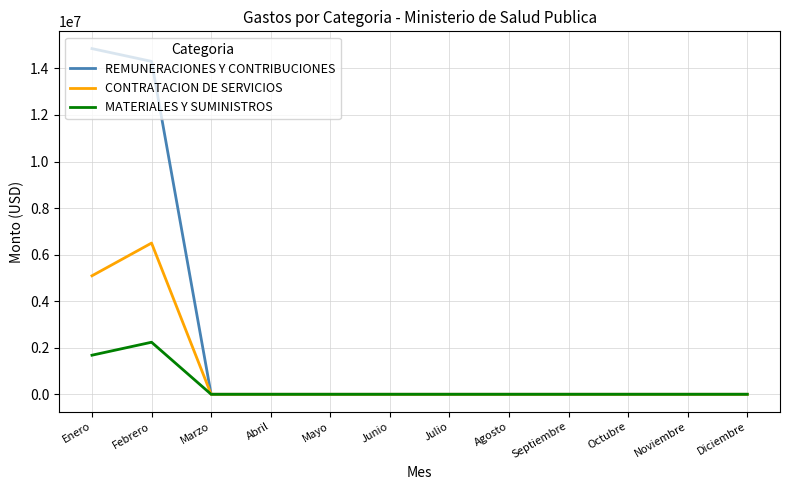

How many categories are shown in the chart?

12